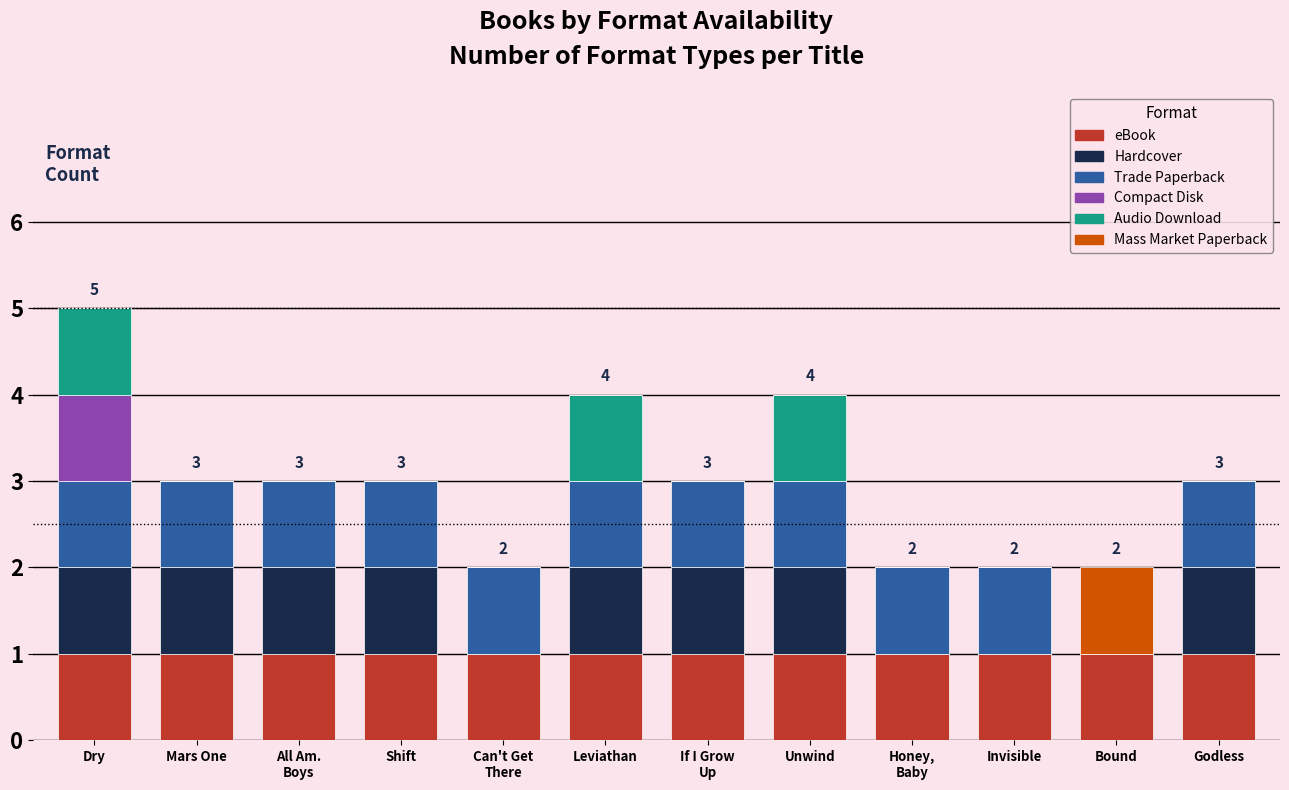

Count the number of categories in the chart.

12